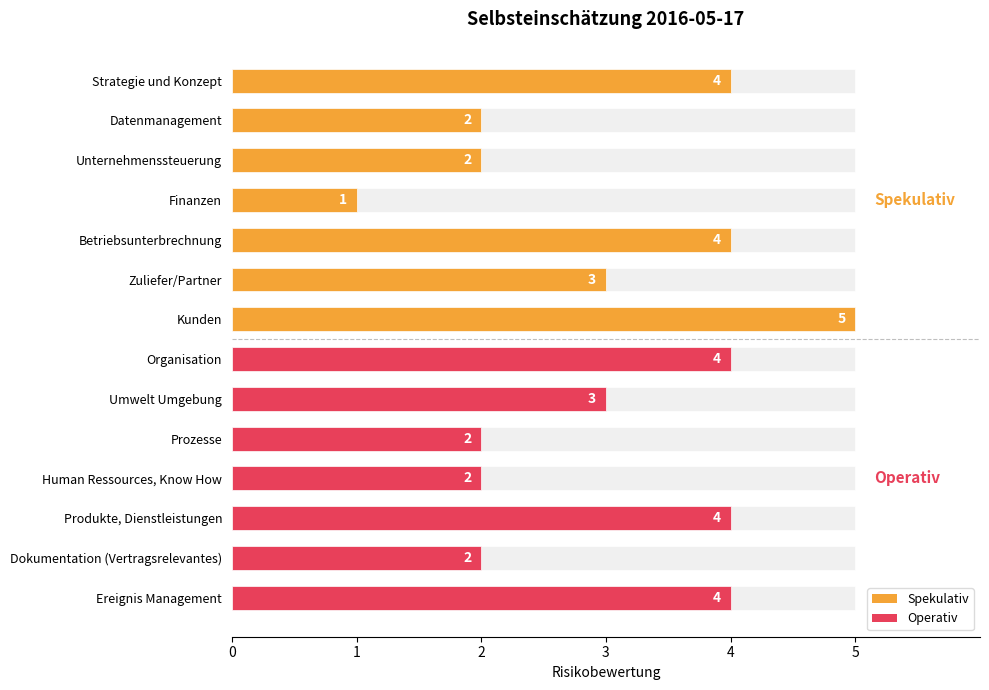

Which has a higher value, Kunden or Datenmanagement?

Kunden